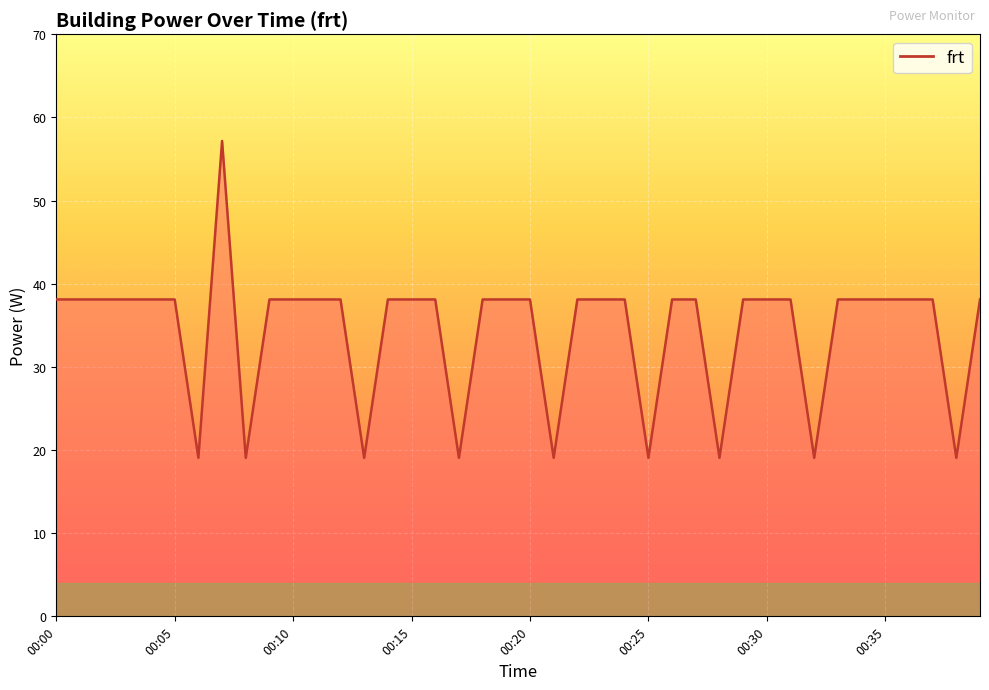

What is the minimum value shown in the chart?

19.1